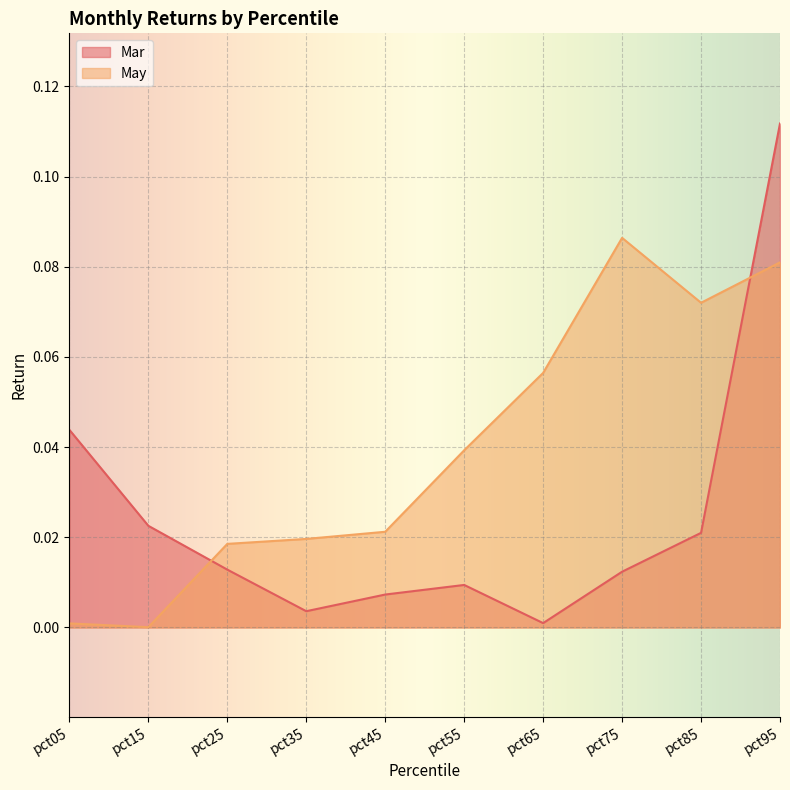

Which series has the largest total across all categories?

May